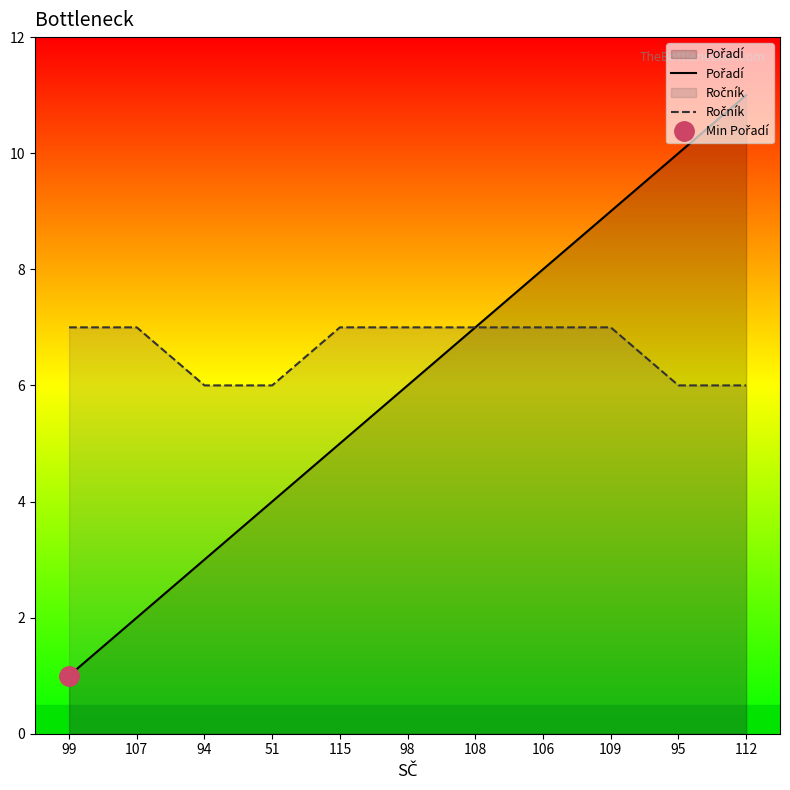

Which series changed the most between 99 and 112?

Pořadí